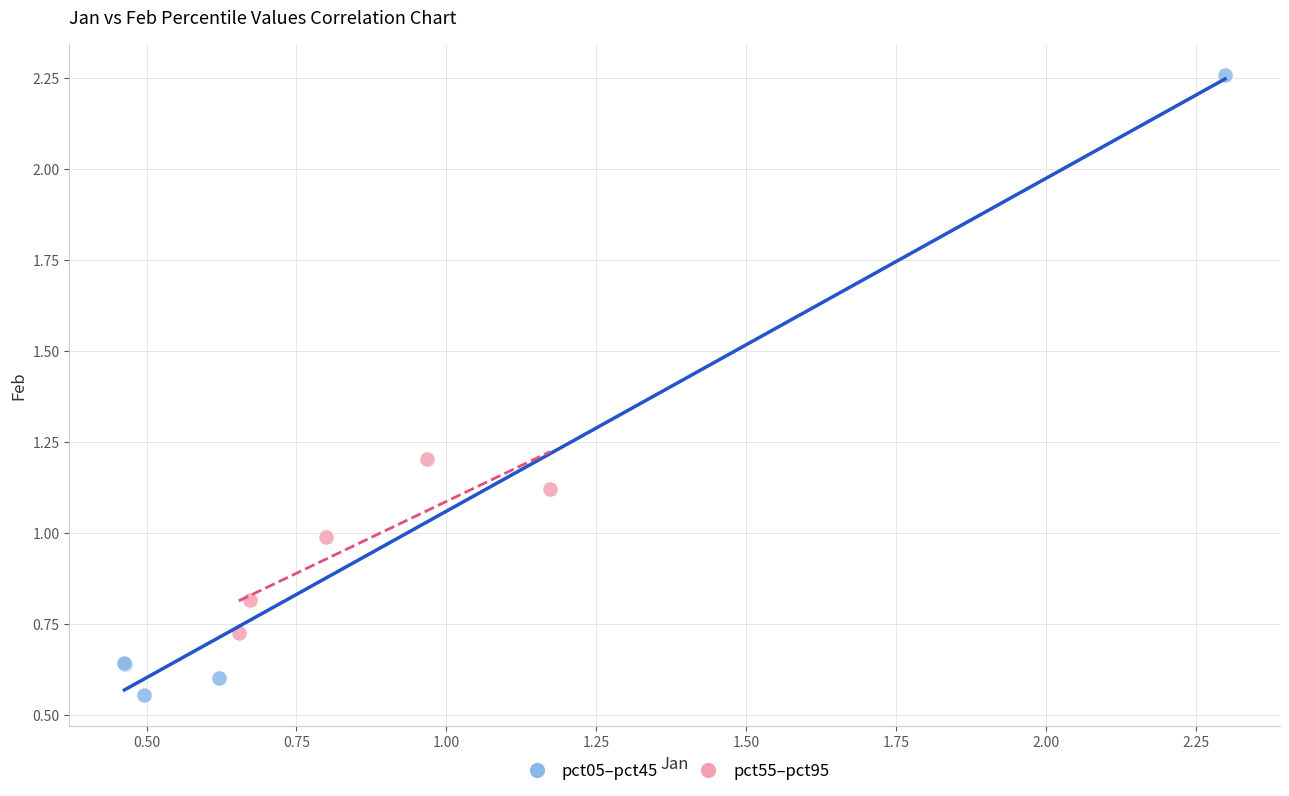

Which series reaches the minimum Y coordinate?

pct05–pct45